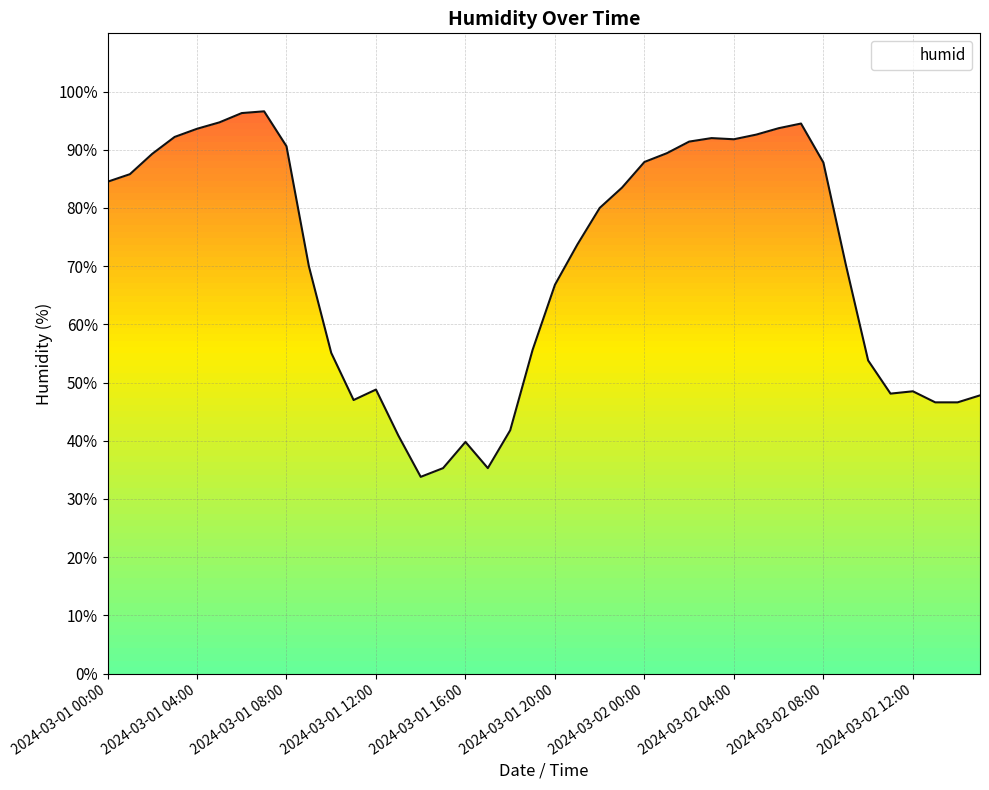

Reading right to left, list all the values displayed in this chart.

2024-03-02 15:00=47.8	2024-03-02 14:00=46.6	2024-03-02 13:00=46.6	2024-03-02 12:00=48.5	2024-03-02 11:00=48.1	2024-03-02 10:00=53.8	2024-03-02 09:00=70.3	2024-03-02 08:00=87.8	2024-03-02 07:00=94.5	2024-03-02 06:00=93.7	2024-03-02 05:00=92.6	2024-03-02 04:00=91.8	2024-03-02 03:00=92.0	2024-03-02 02:00=91.4	2024-03-02 01:00=89.4	2024-03-02 00:00=87.9	2024-03-01 23:00=83.5	2024-03-01 22:00=80.0	2024-03-01 21:00=73.7	2024-03-01 20:00=66.8	2024-03-01 19:00=55.6	2024-03-01 18:00=41.8	2024-03-01 17:00=35.3	2024-03-01 16:00=39.8	2024-03-01 15:00=35.3	2024-03-01 14:00=33.8	2024-03-01 13:00=40.9	2024-03-01 12:00=48.8	2024-03-01 11:00=47.0	2024-03-01 10:00=55.1	2024-03-01 09:00=70.0	2024-03-01 08:00=90.6	2024-03-01 07:00=96.6	2024-03-01 06:00=96.3	2024-03-01 05:00=94.7	2024-03-01 04:00=93.6	2024-03-01 03:00=92.2	2024-03-01 02:00=89.3	2024-03-01 01:00=85.8	2024-03-01 00:00=84.5